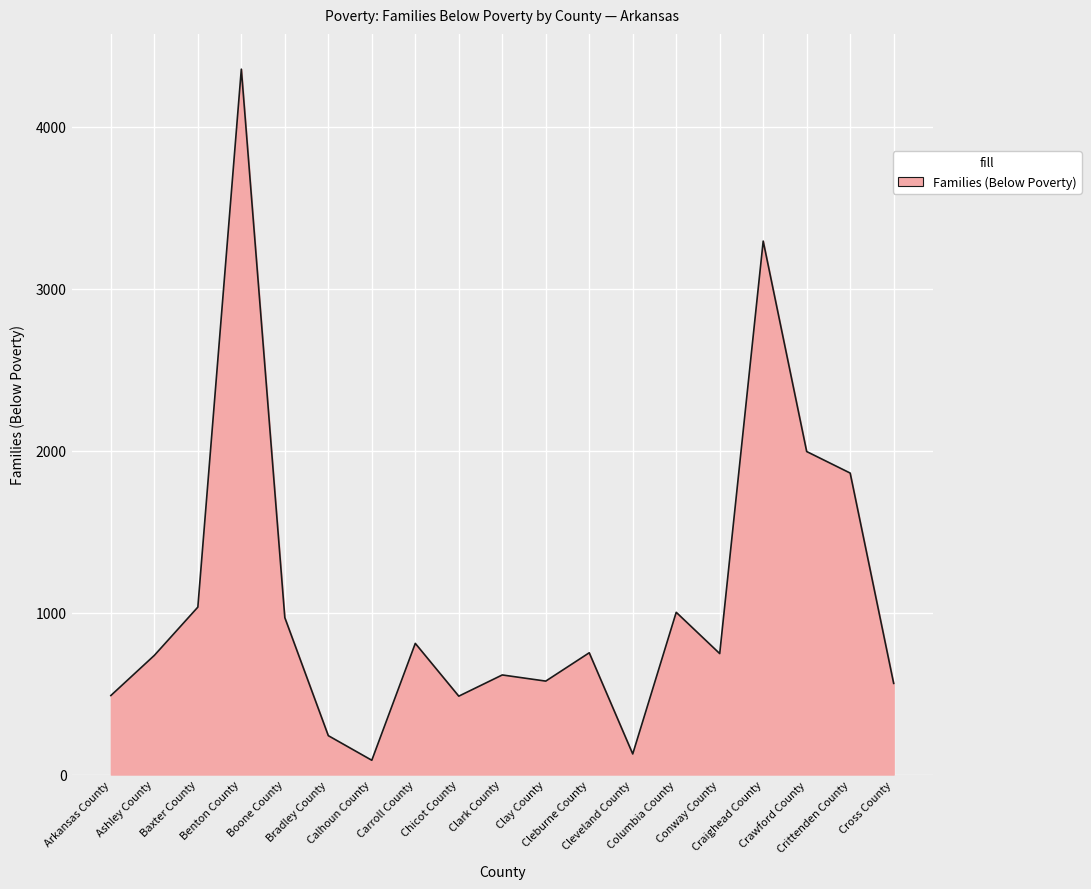

The value at Cleburne County is 446. True or false?

False